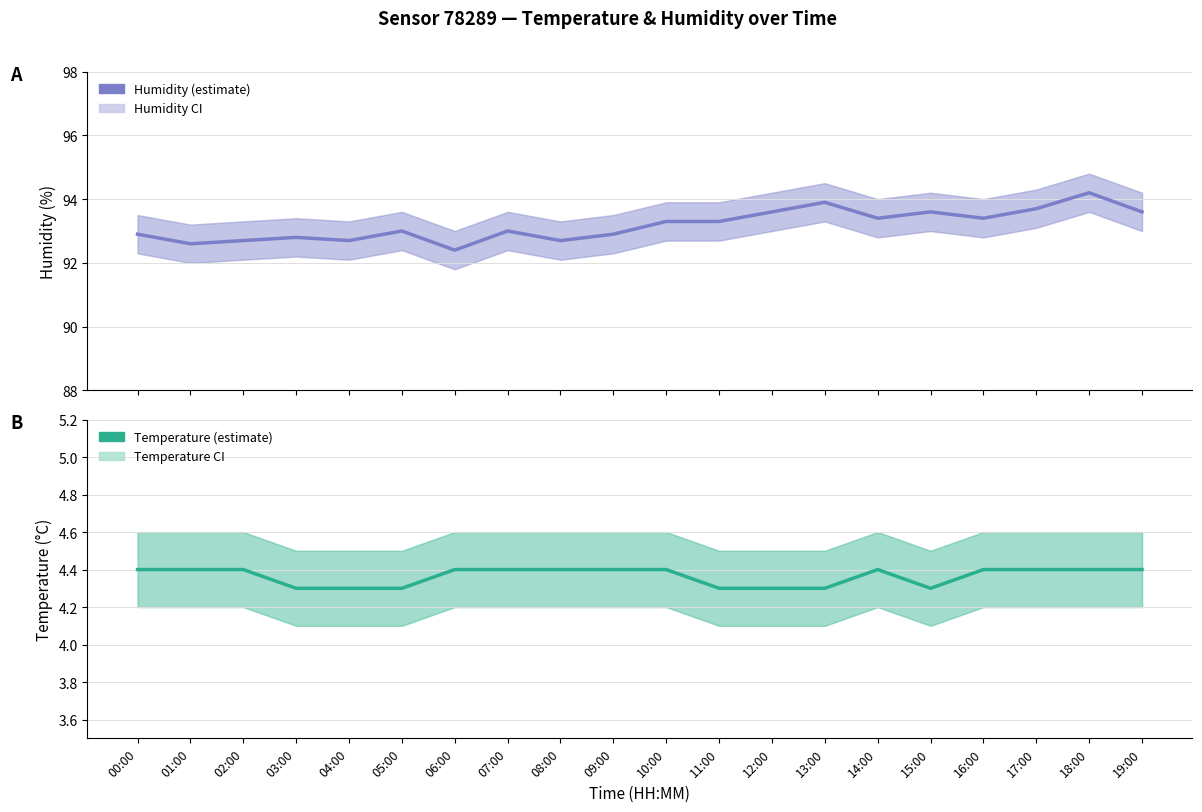

Rank the series at 05:00 from lowest to highest value.

Temperature (estimate), Humidity (estimate)